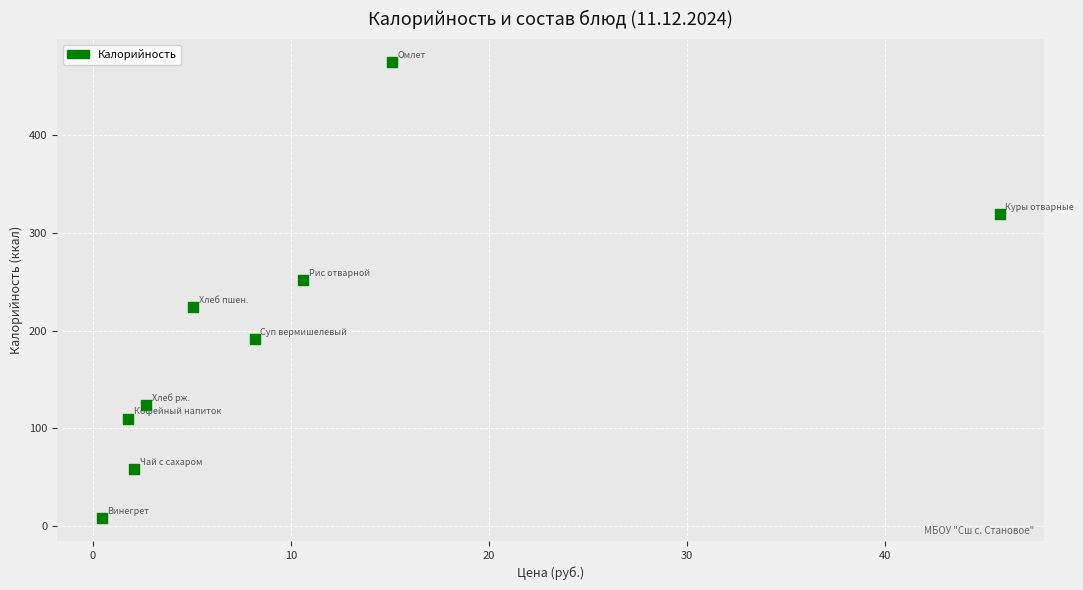

What Y value in the scatter plot is closest to 241?

252